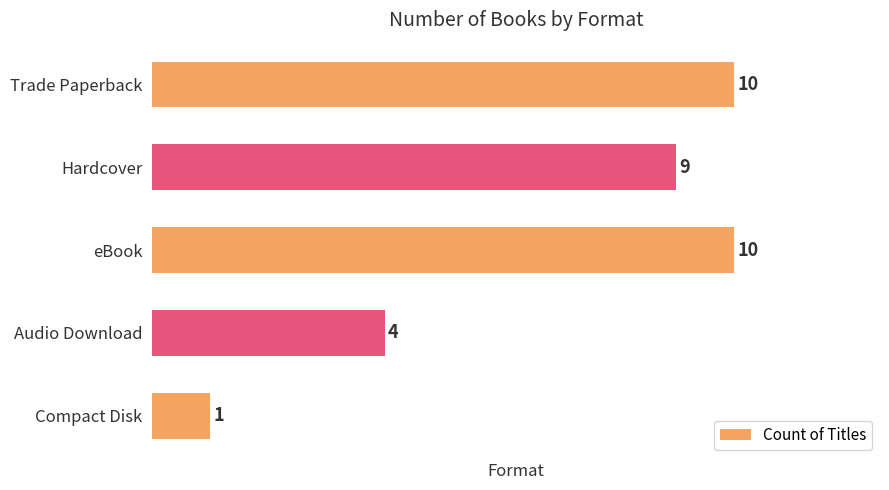

The chart shows a value of 14 at eBook. True or false?

False